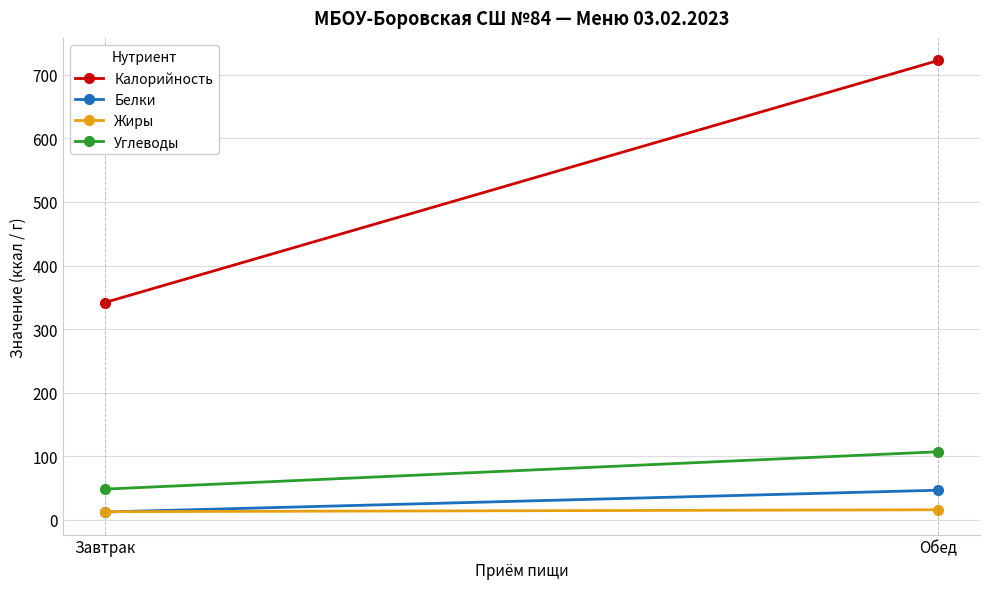

At which label is Белки closest to 29?

Завтрак